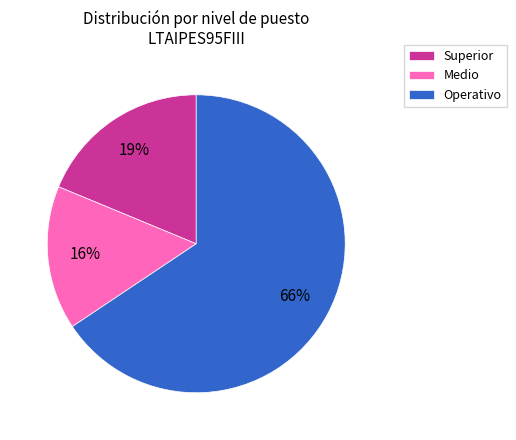

To the nearest percent, what is the average slice percentage?

33%